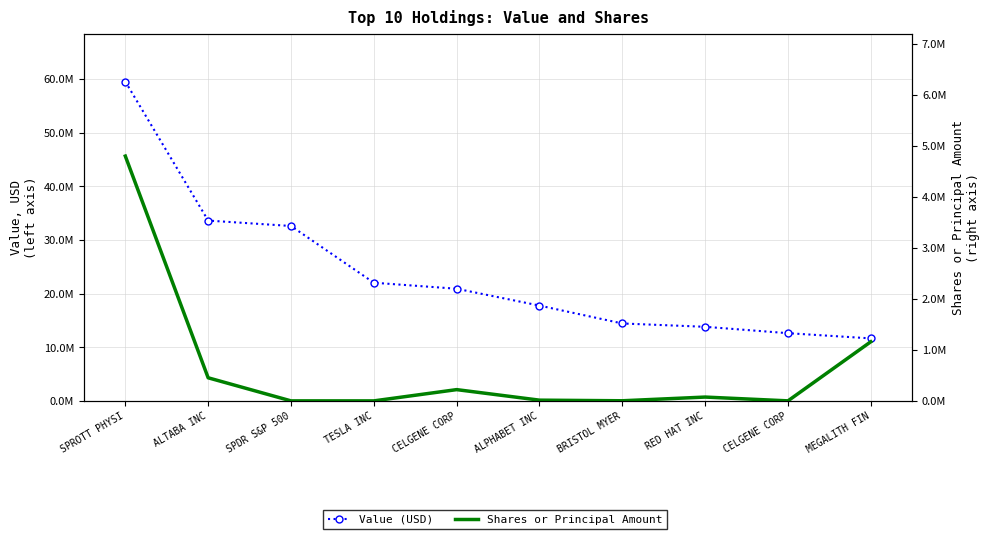

The Value (USD) series shows 13812000 at RED HAT INC. True or false?

True